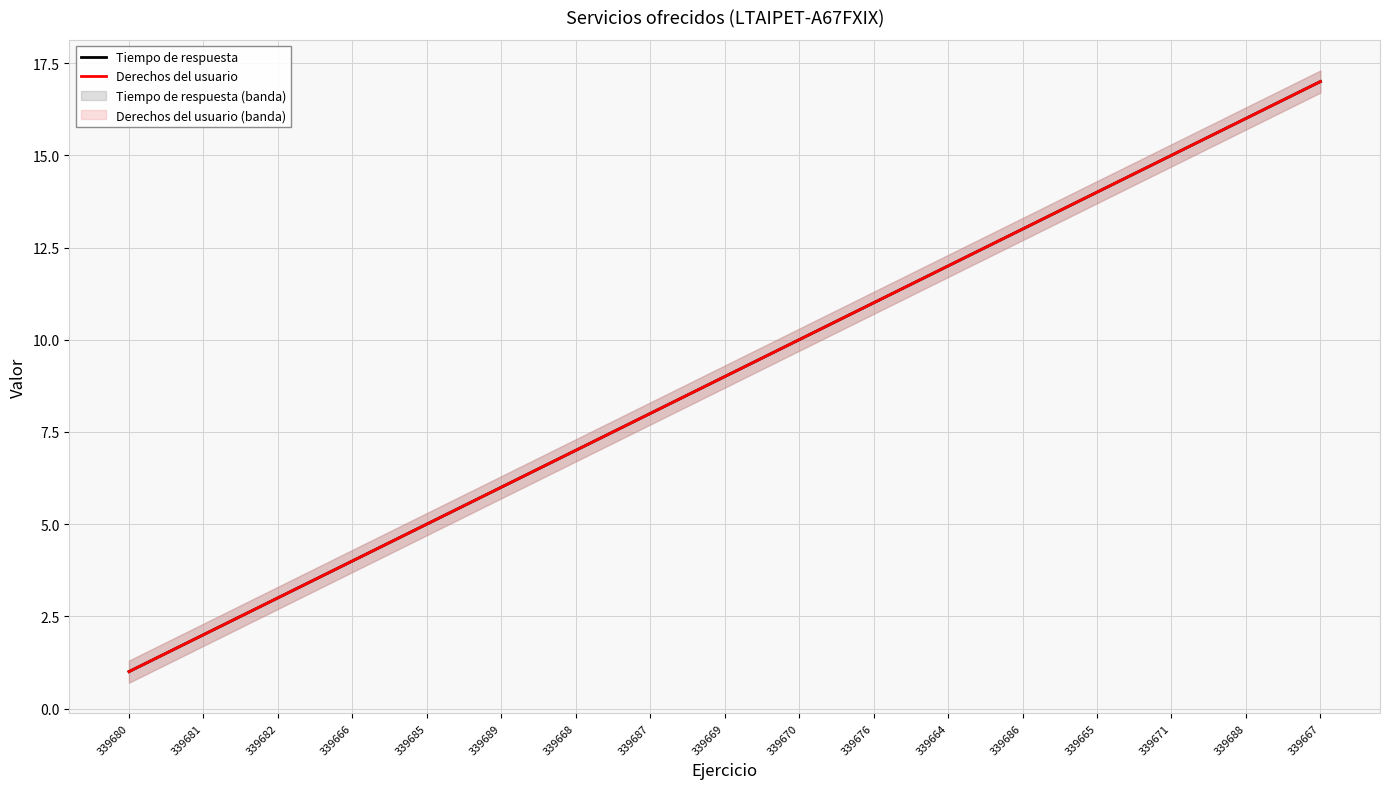

Which series has the largest total across all categories?

Tiempo de respuesta